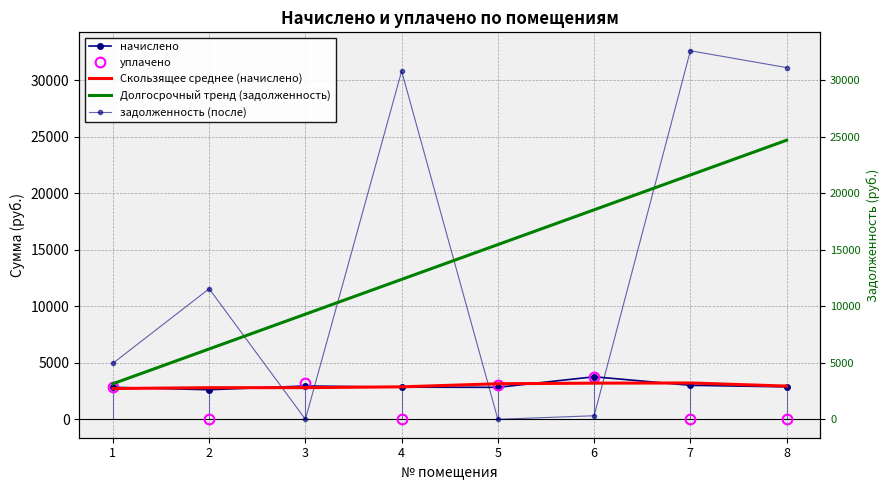

How many values in the задолженность (после) series exceed 11544?

4